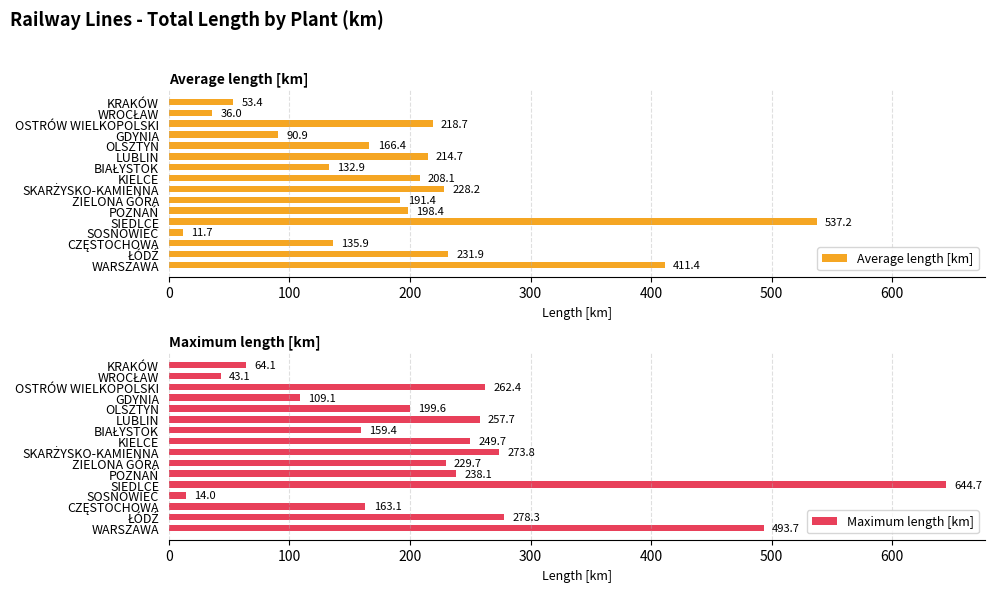

How many bars are there in each group?

2